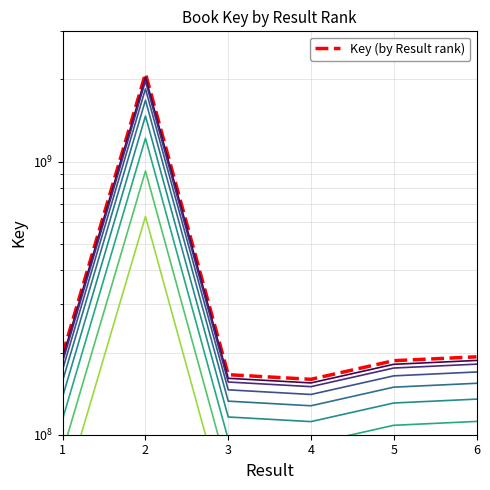

At which label does Key ×0.97 first exceed 187077272?

1